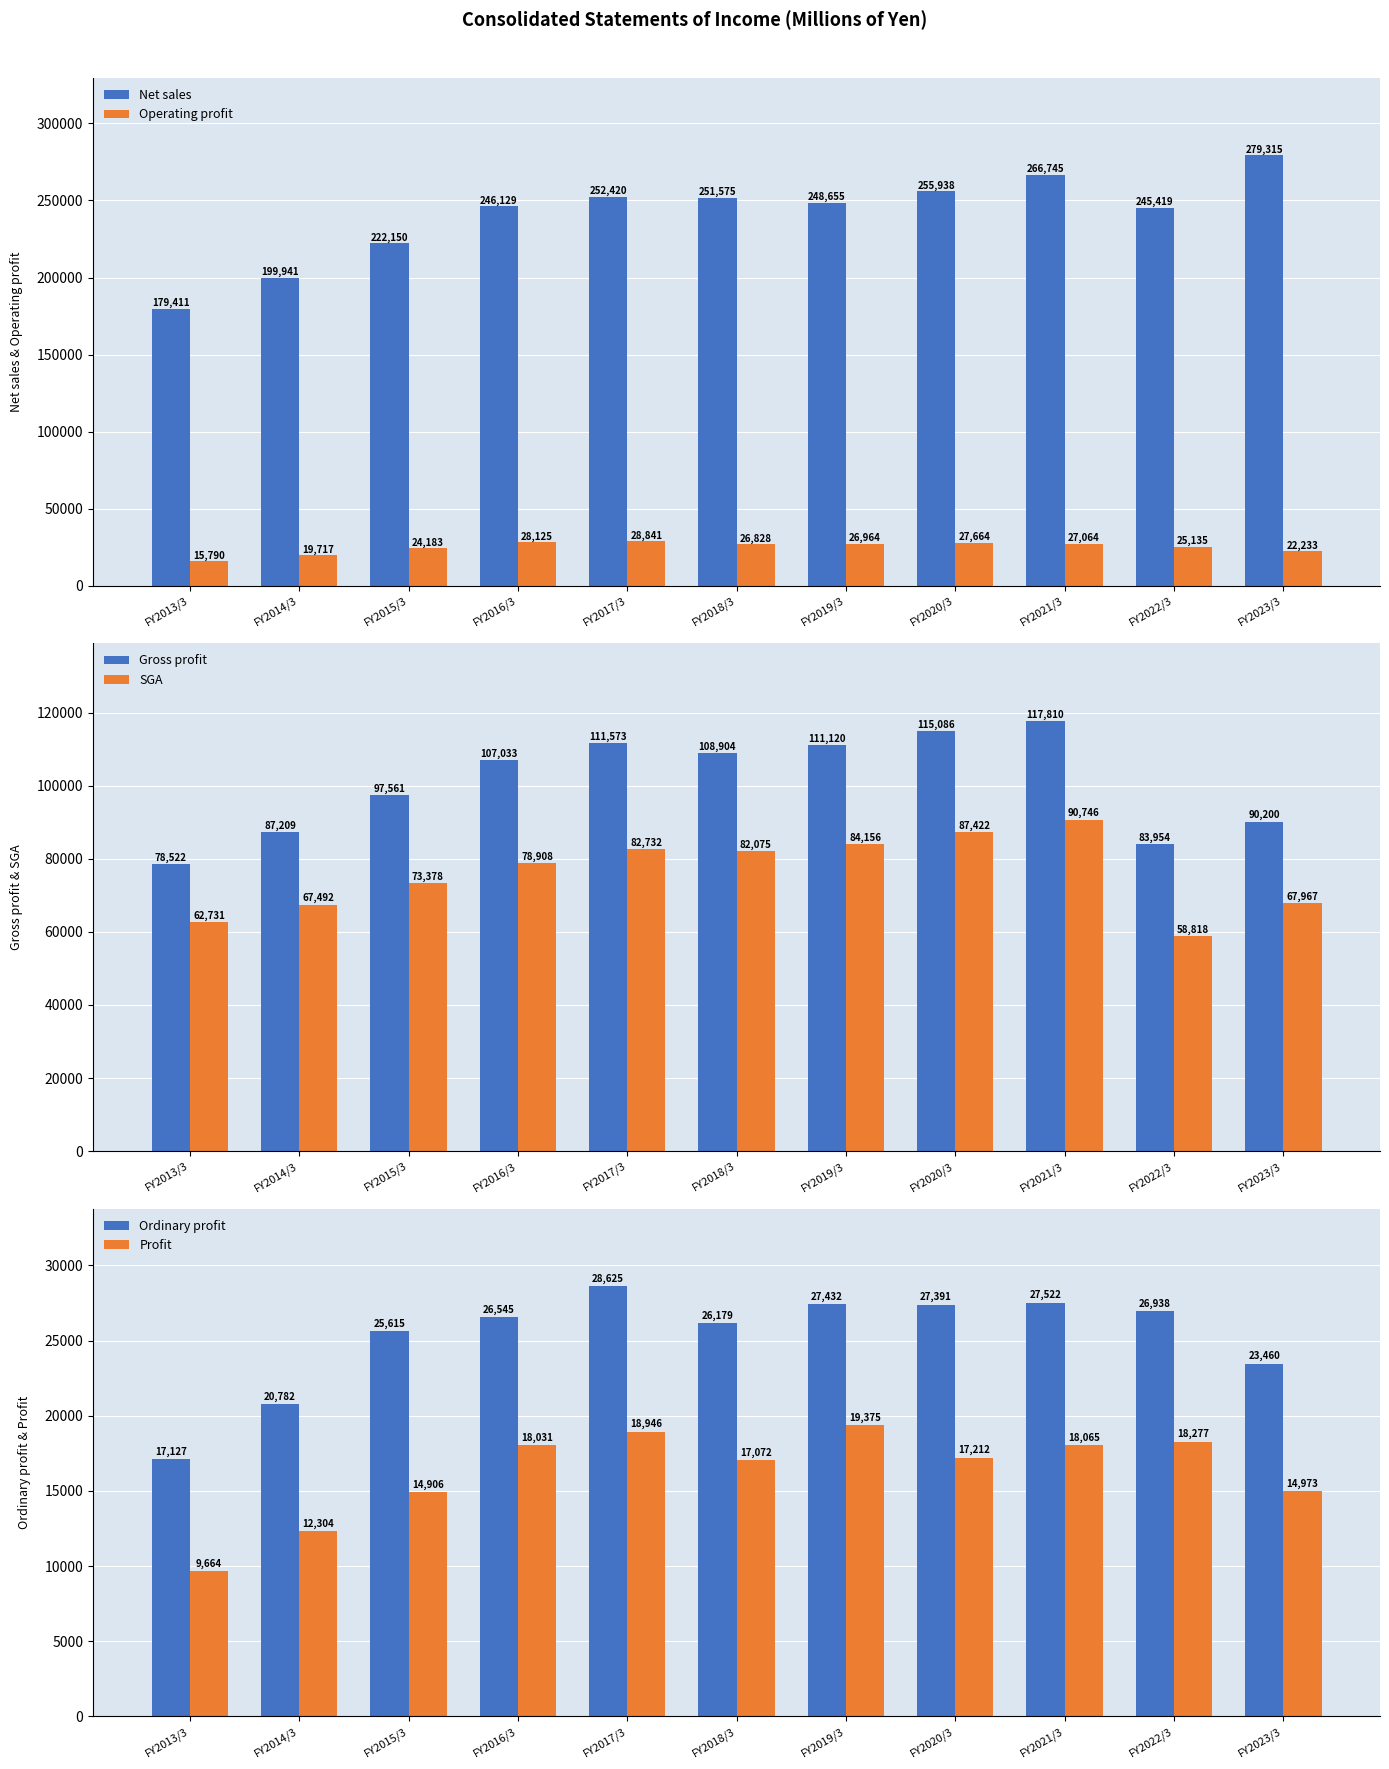

What is the smallest value displayed?

9664